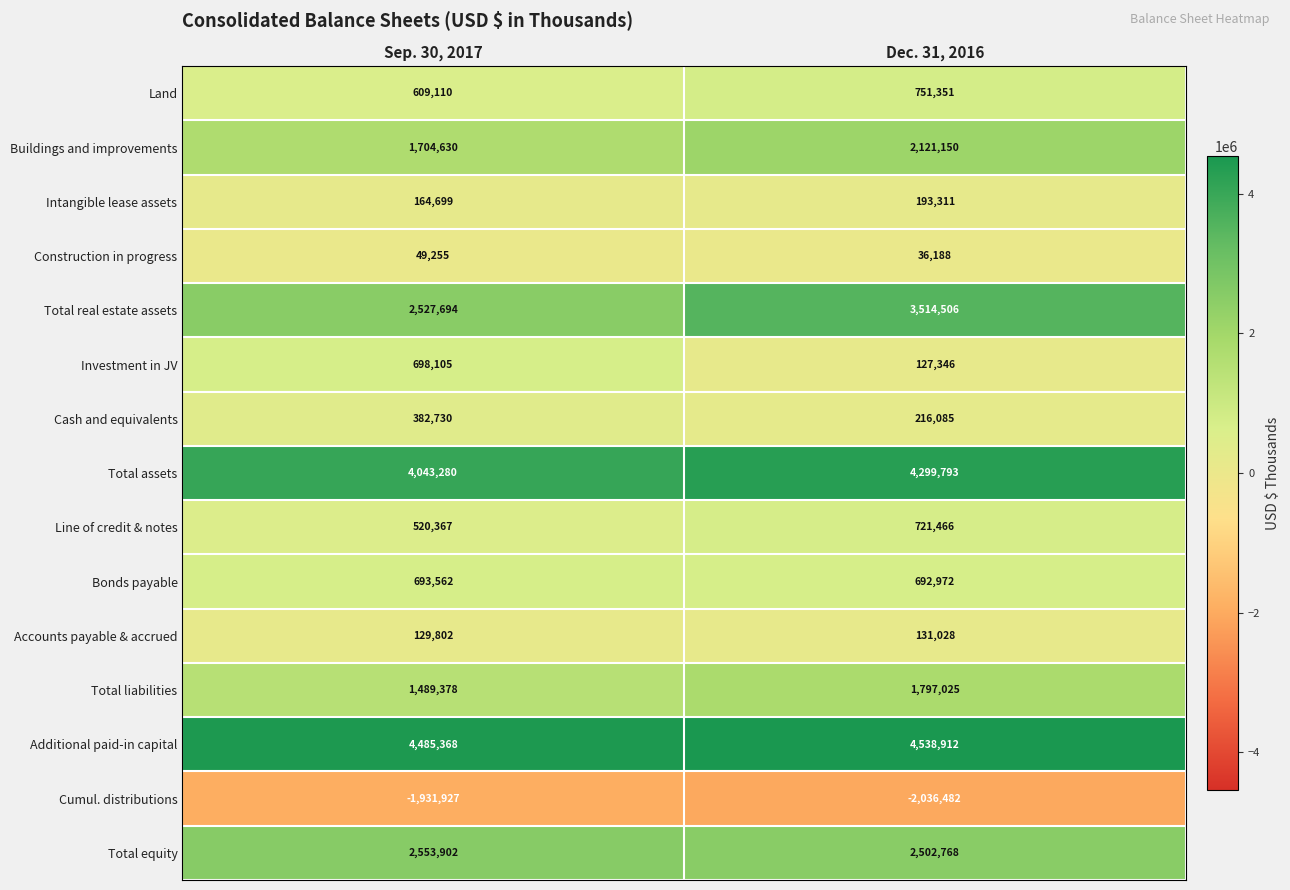

Reading left to right, extract all data points from this chart.

Land: Sep. 30, 2017=609110	Dec. 31, 2016=751351
Buildings and improvements: Sep. 30, 2017=1704630	Dec. 31, 2016=2121150
Intangible lease assets: Sep. 30, 2017=164699	Dec. 31, 2016=193311
Construction in progress: Sep. 30, 2017=49255	Dec. 31, 2016=36188
Total real estate assets: Sep. 30, 2017=2527694	Dec. 31, 2016=3514506
Investment in JV: Sep. 30, 2017=698105	Dec. 31, 2016=127346
Cash and equivalents: Sep. 30, 2017=382730	Dec. 31, 2016=216085
Total assets: Sep. 30, 2017=4043280	Dec. 31, 2016=4299793
Line of credit & notes: Sep. 30, 2017=520367	Dec. 31, 2016=721466
Bonds payable: Sep. 30, 2017=693562	Dec. 31, 2016=692972
Accounts payable & accrued: Sep. 30, 2017=129802	Dec. 31, 2016=131028
Total liabilities: Sep. 30, 2017=1489378	Dec. 31, 2016=1797025
Additional paid-in capital: Sep. 30, 2017=4485368	Dec. 31, 2016=4538912
Cumul. distributions: Sep. 30, 2017=-1931927	Dec. 31, 2016=-2036482
Total equity: Sep. 30, 2017=2553902	Dec. 31, 2016=2502768